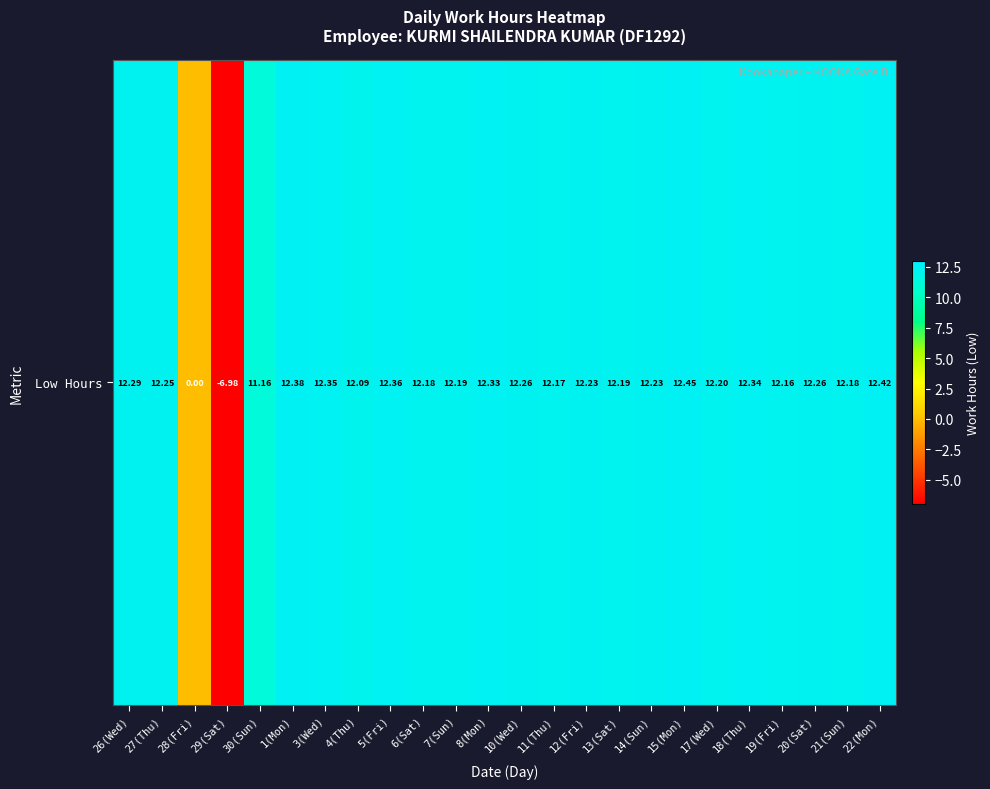

Is it true that the value at 30(Sun) is 3.7?

False